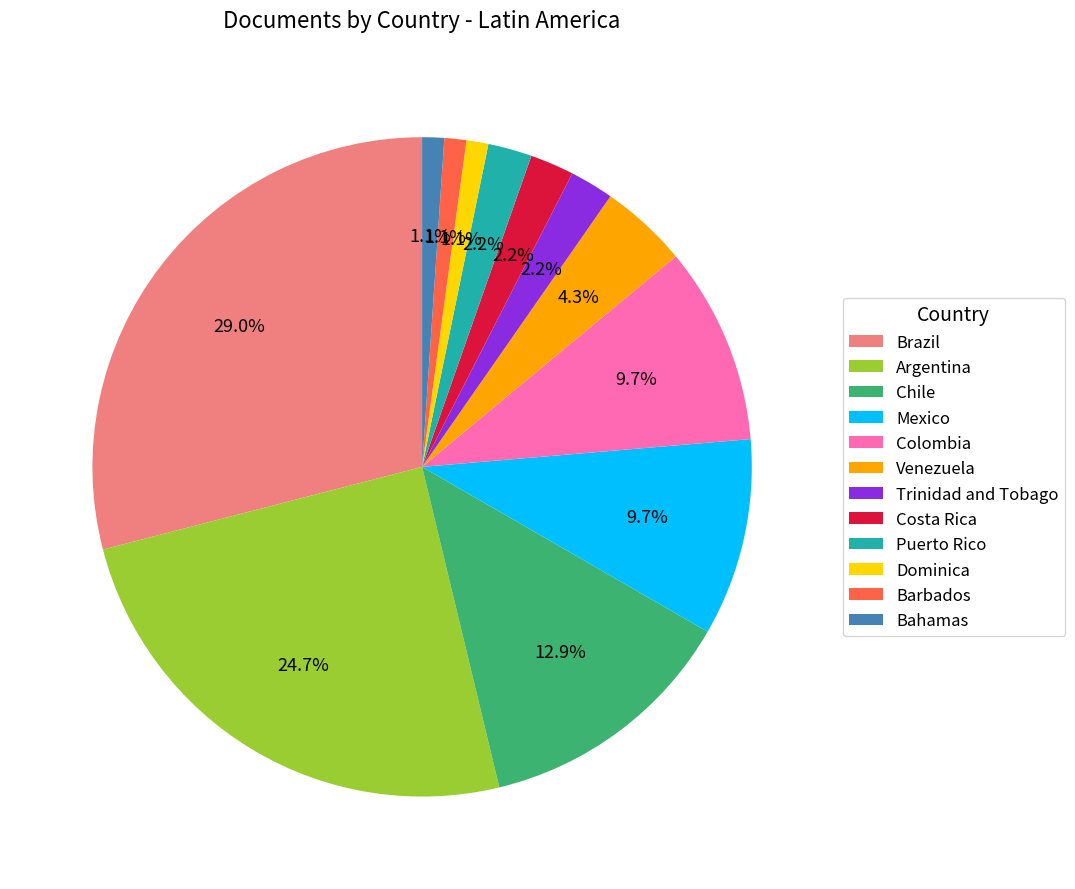

Which slice is the largest?

Brazil